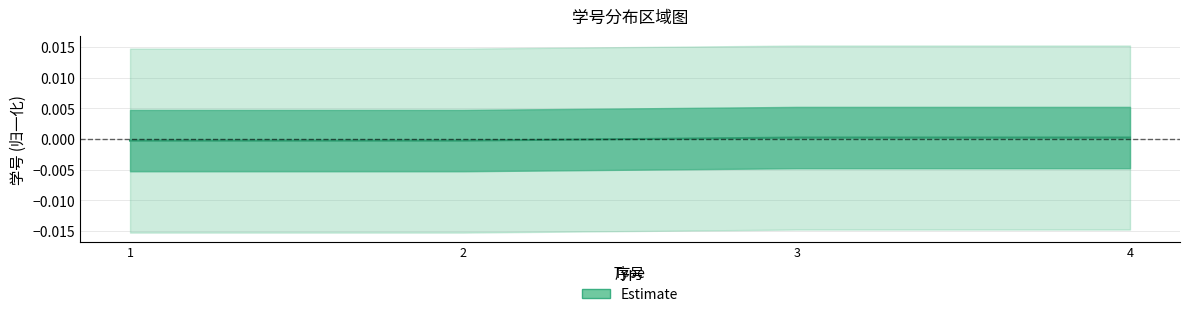

Reading left to right, transcribe all the data shown in this chart.

1=-0.0	2=-0.0	3=0.0	4=0.0